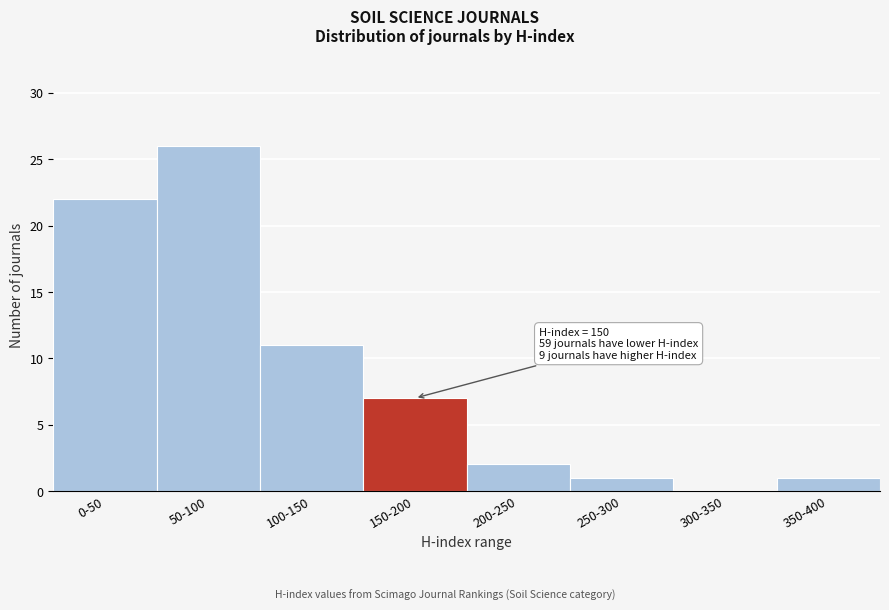

Reading left to right, what are all the values shown in this chart?

0-50=22	50-100=26	100-150=11	150-200=7	200-250=2	250-300=1	300-350=0	350-400=1